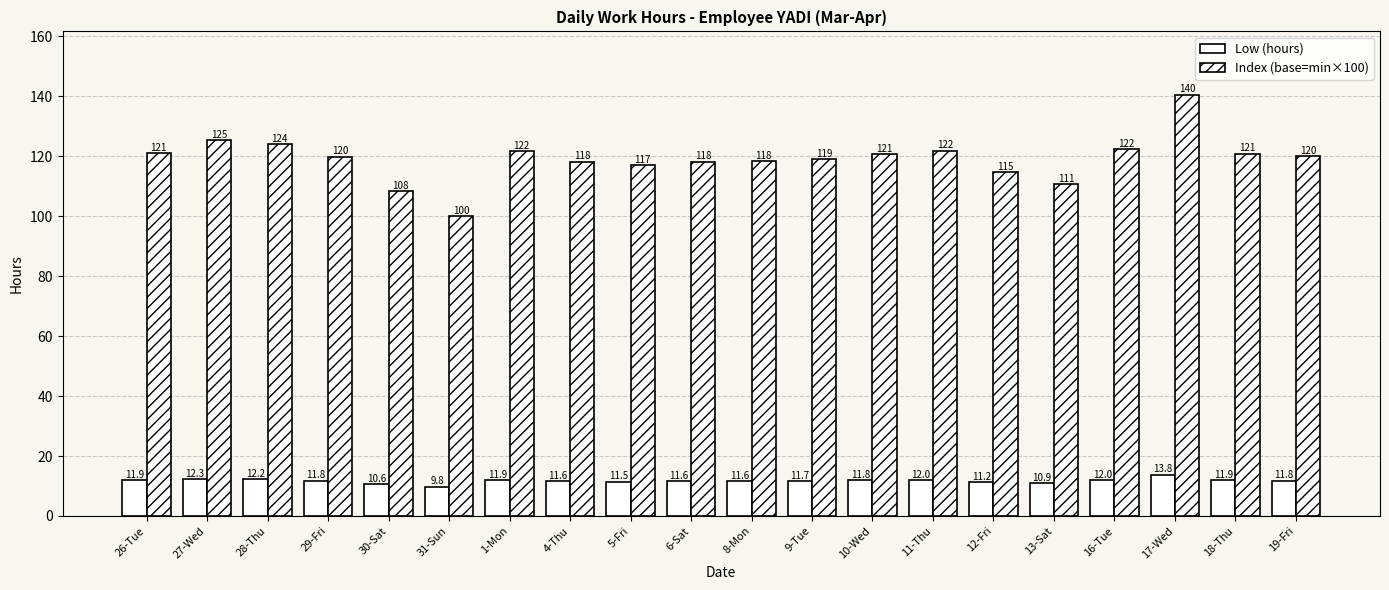

How many groups of bars are there?

20